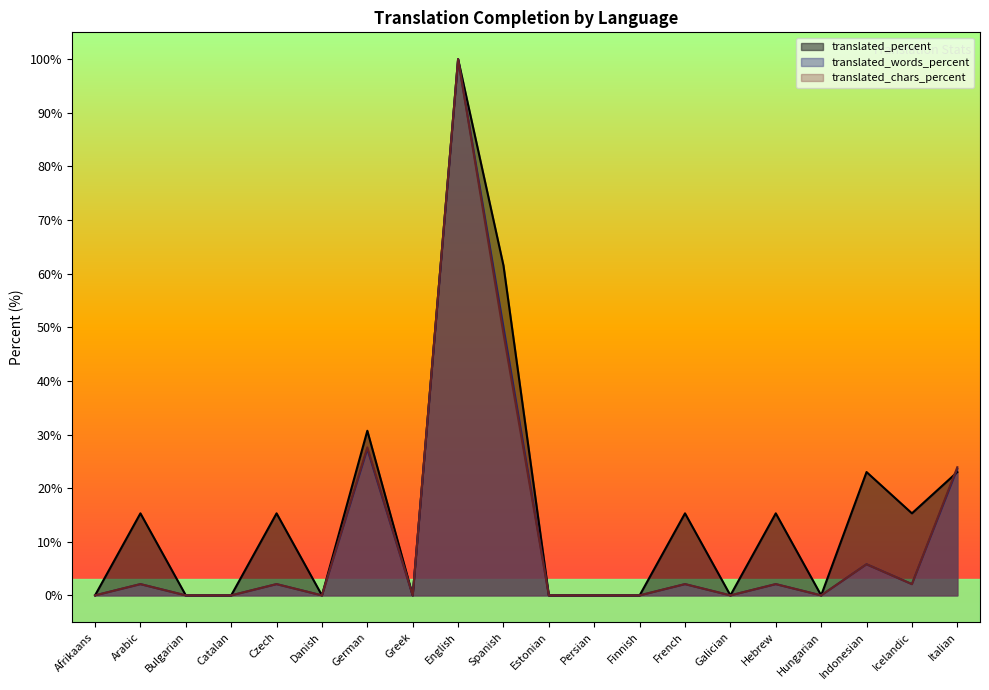

What is the average value of the translated_percent series?

15.7